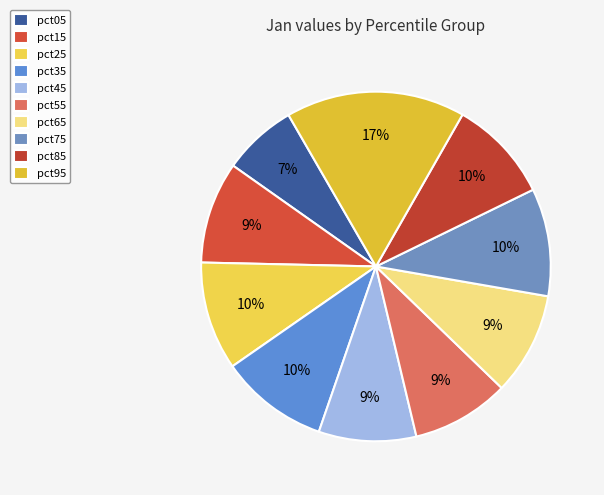

To the nearest percent, what is the difference between the largest and smallest slice percentages?

10%